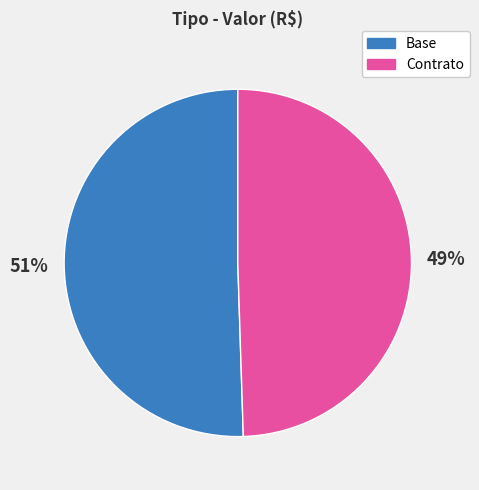

To the nearest percent, what portion does Base represent?

51%